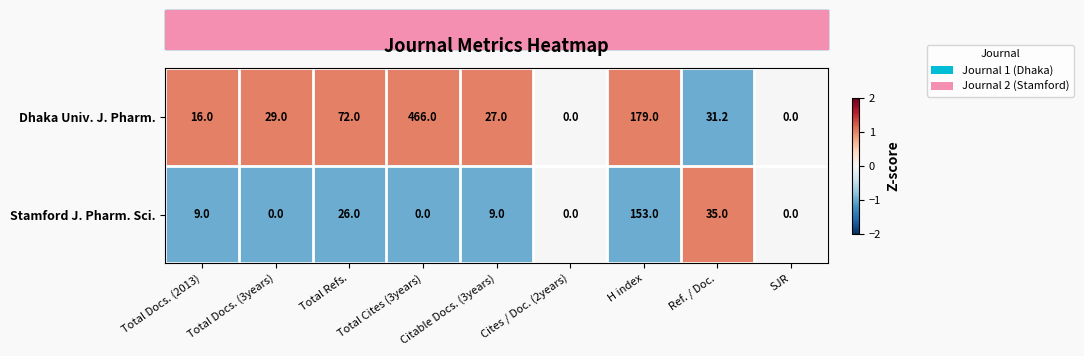

Count the number of data series in this chart.

2